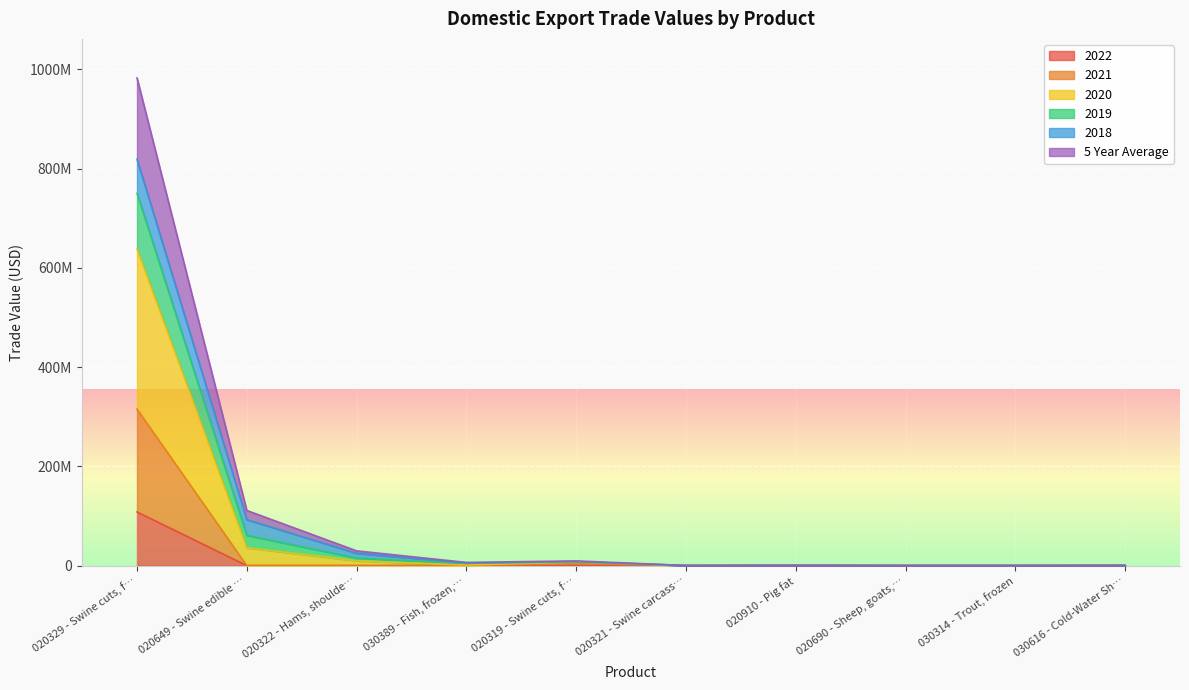

The value of 2022 at 020322 - Hams, shoulde… is -33703545. True or false?

False